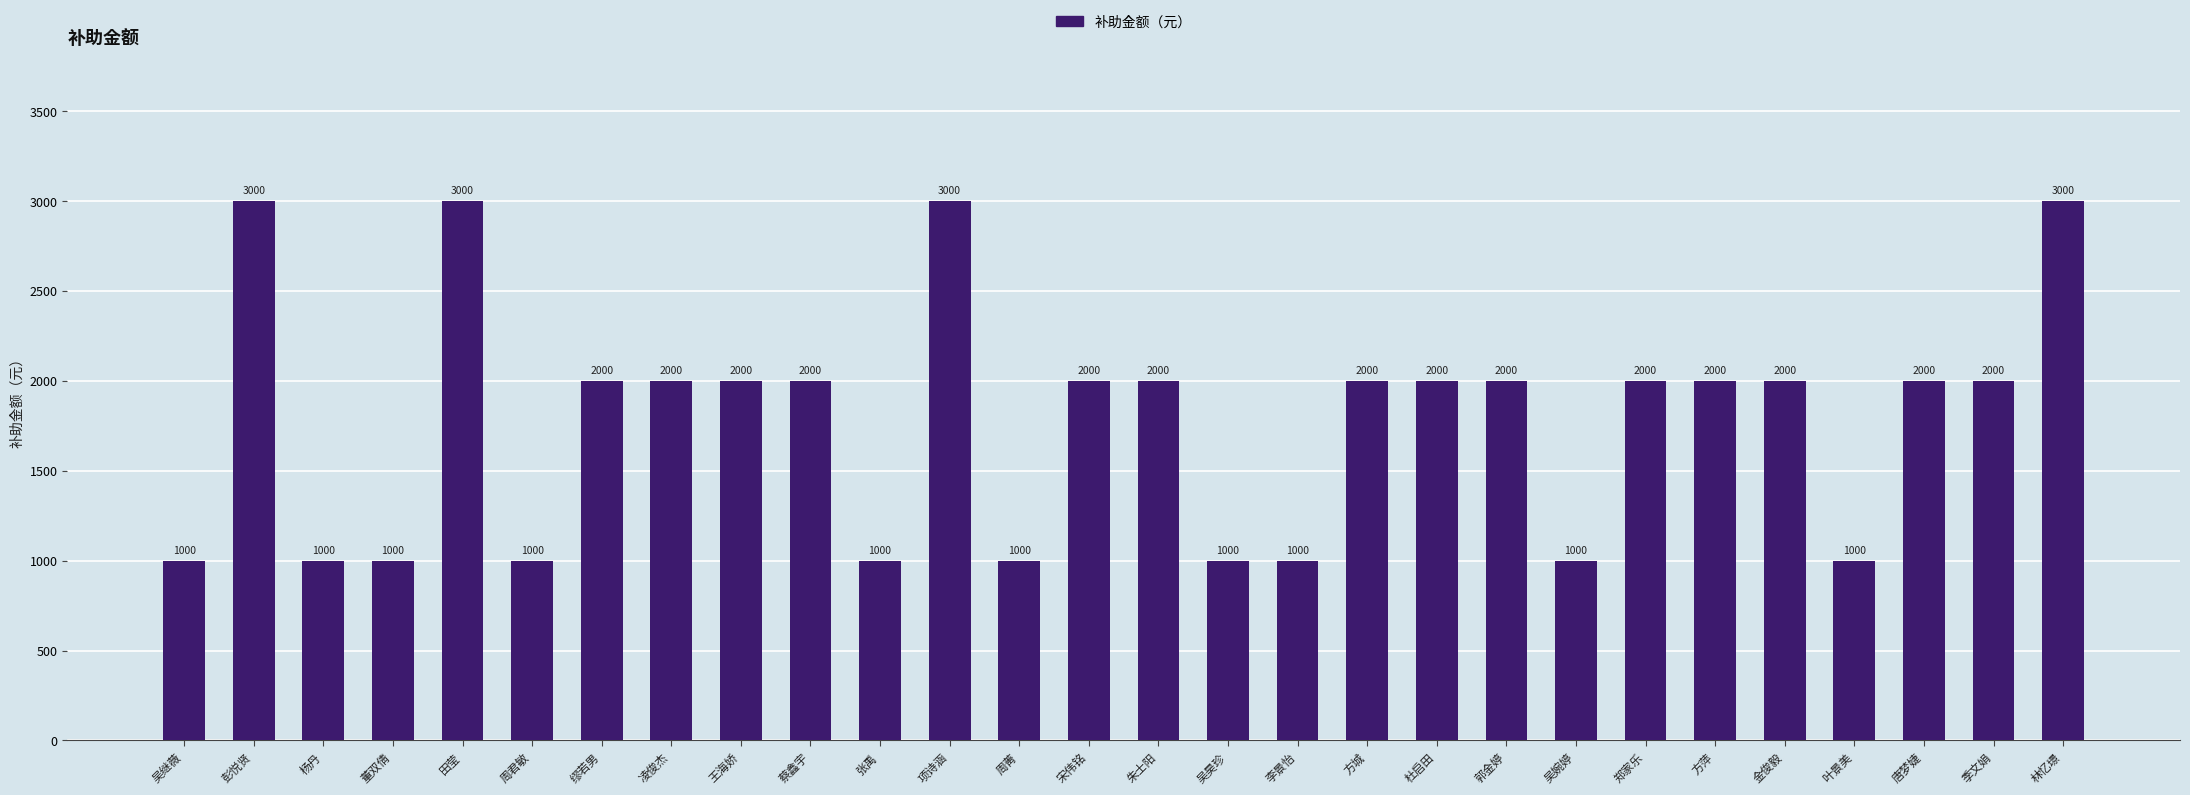

Does the chart contain stacked bars?

No